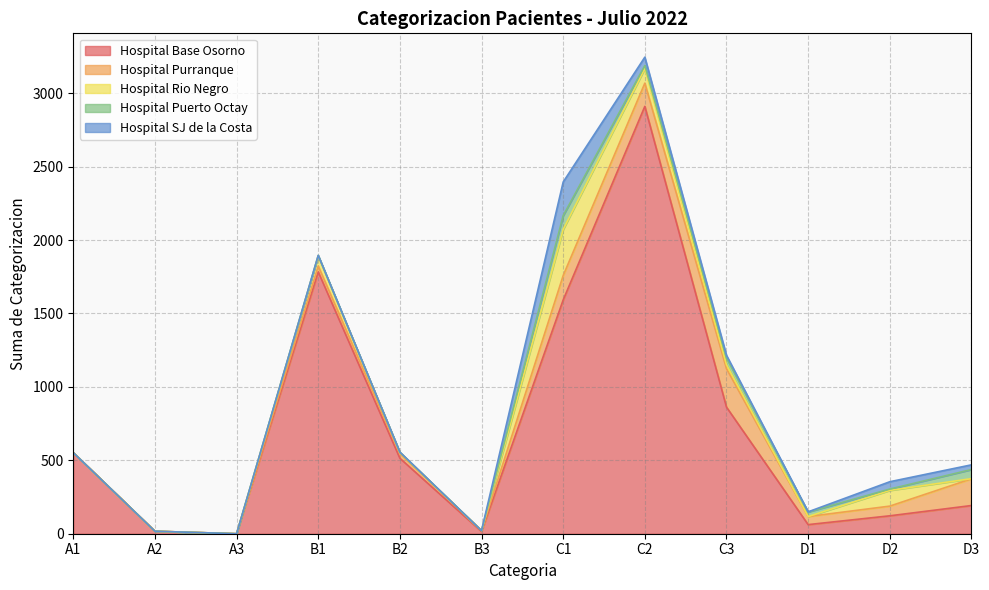

Where is the first local maximum for Hospital Purranque?

B1